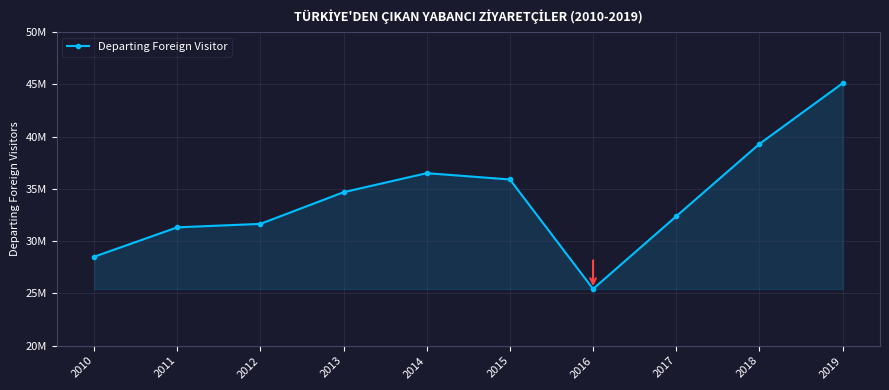

At which category does the data reach its first local valley?

2016